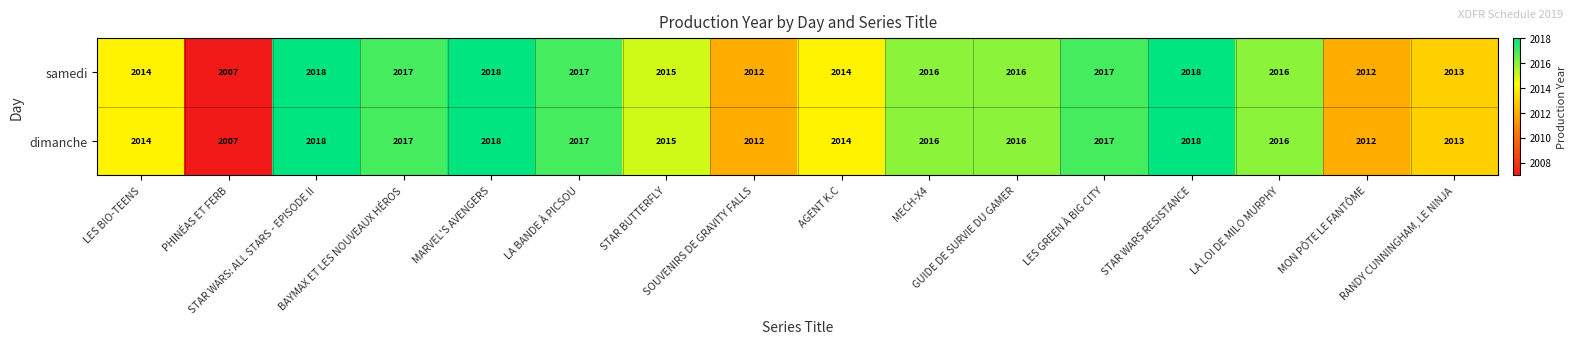

What is the lowest value of the samedi series?

2007